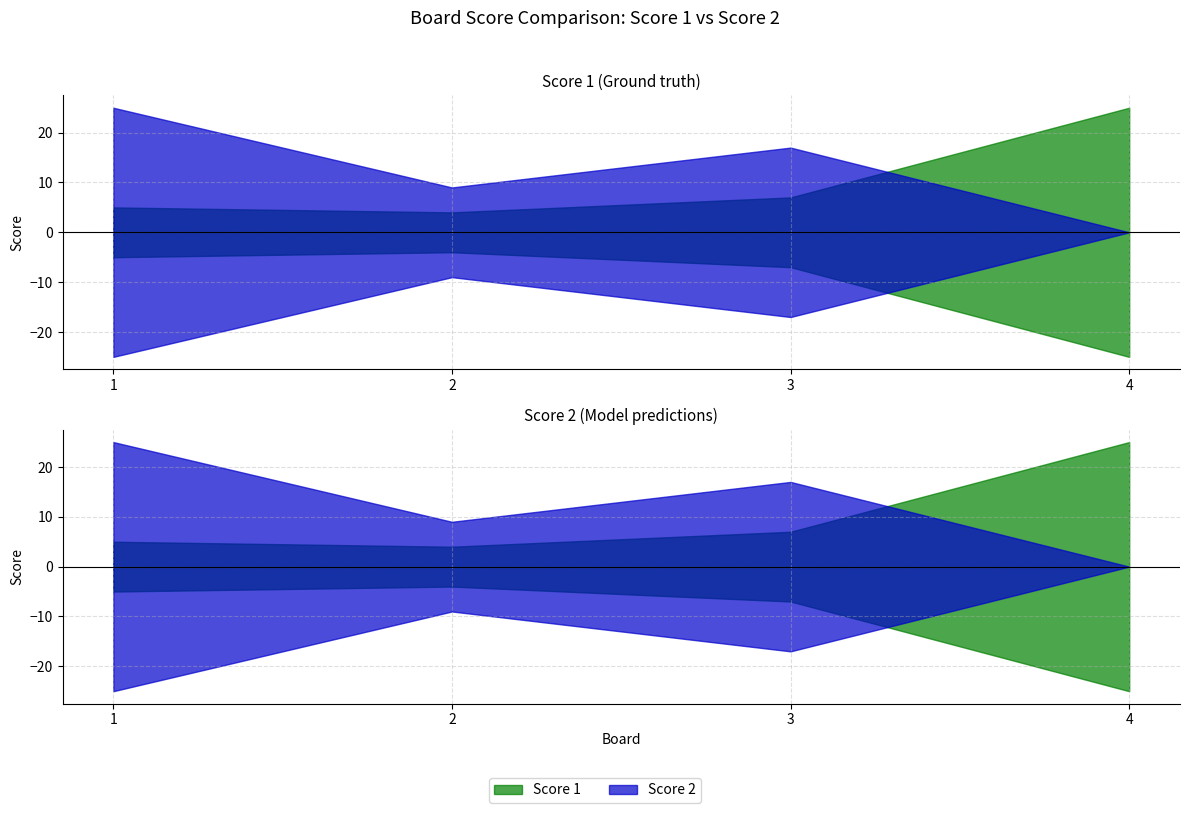

Which series has the largest total across all categories?

Score 2